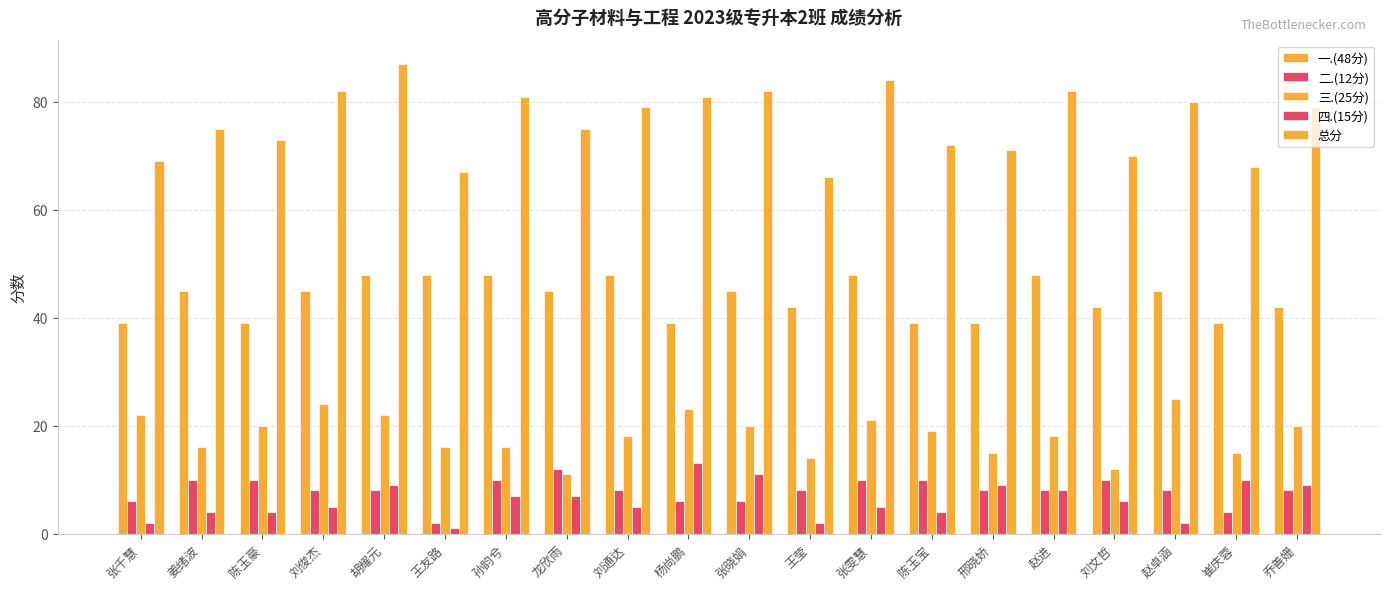

Are the bars grouped side by side (vs. stacked)?

Yes